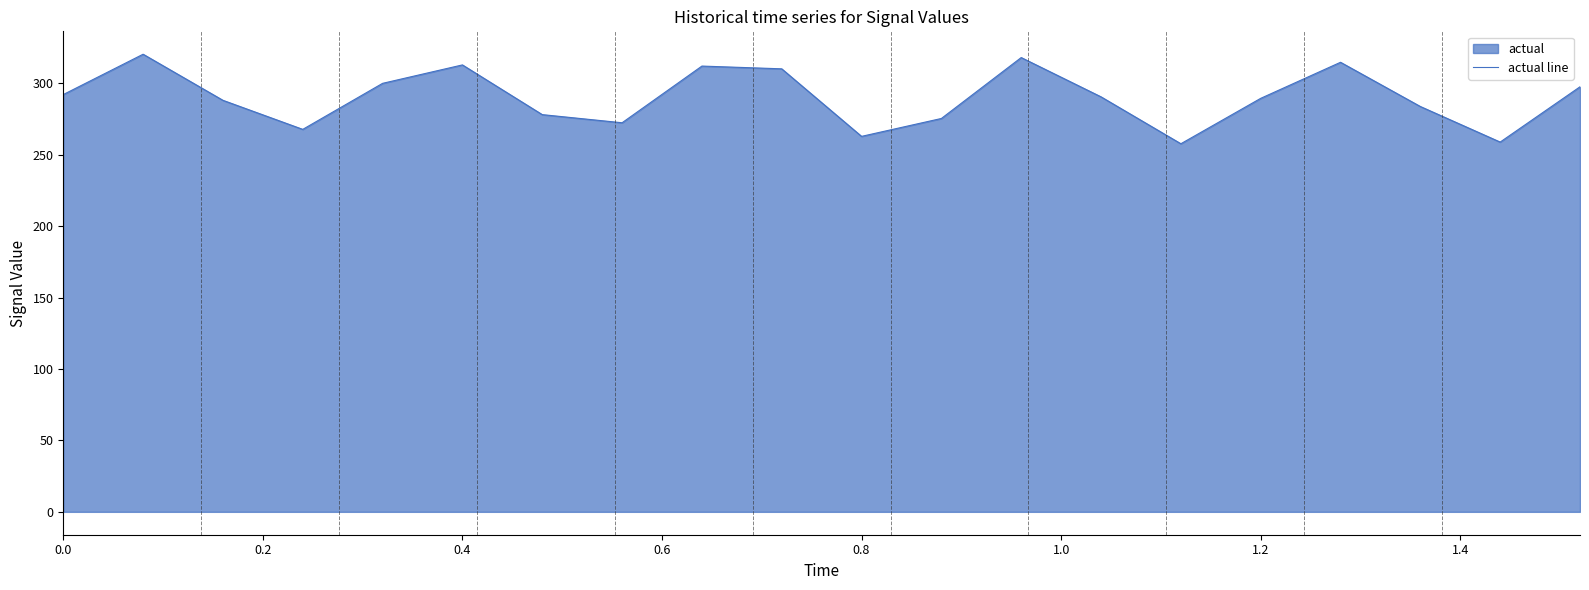

How many data points are less than 290?

10